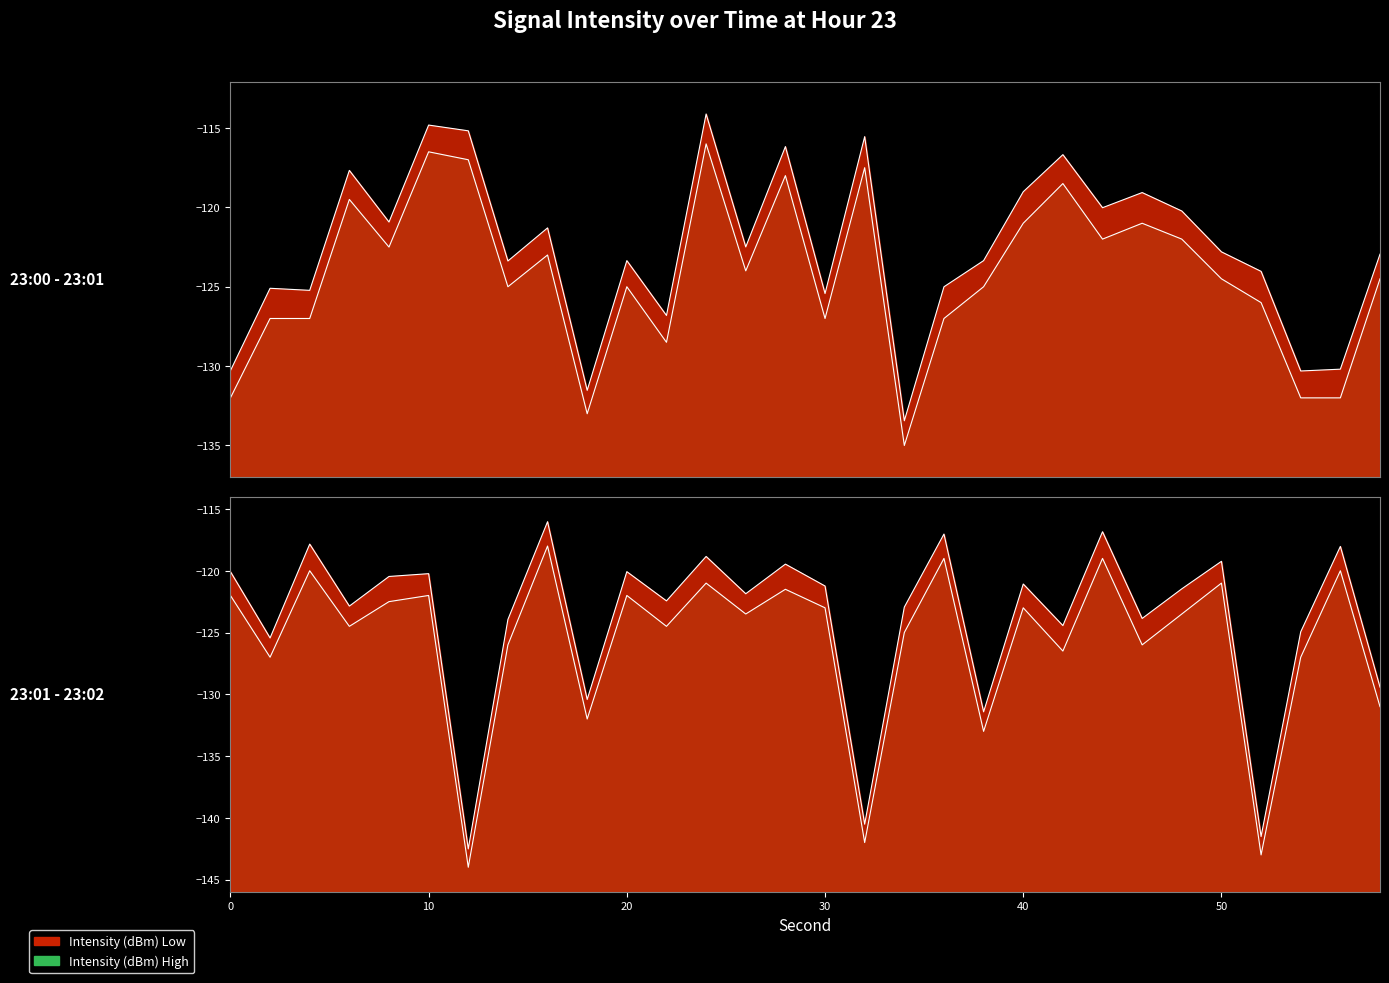

How many interior local valleys does the intensity(dBm) series have?

10